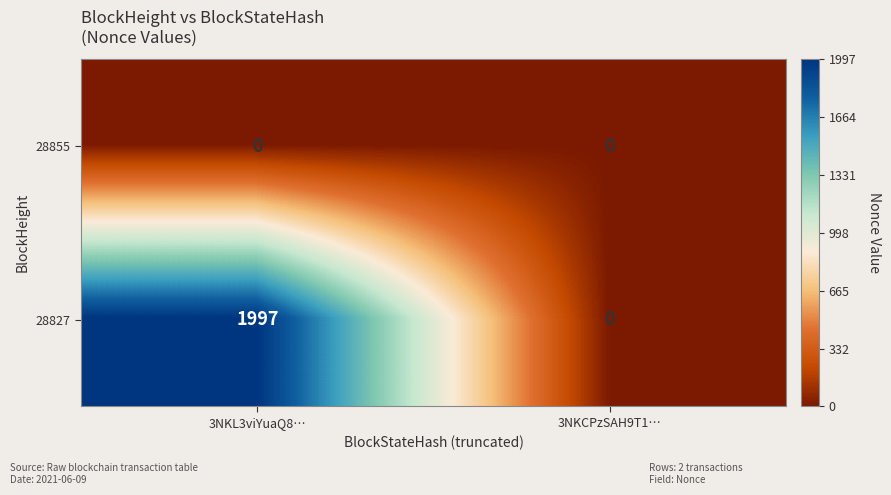

What is the maximum value shown in the chart?

1997